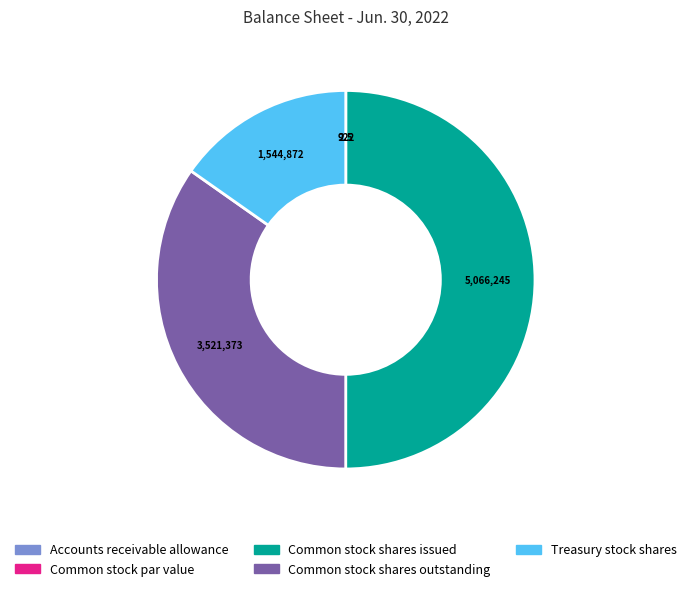

Between Common stock shares issued and Common stock shares outstanding, which is larger?

Common stock shares issued